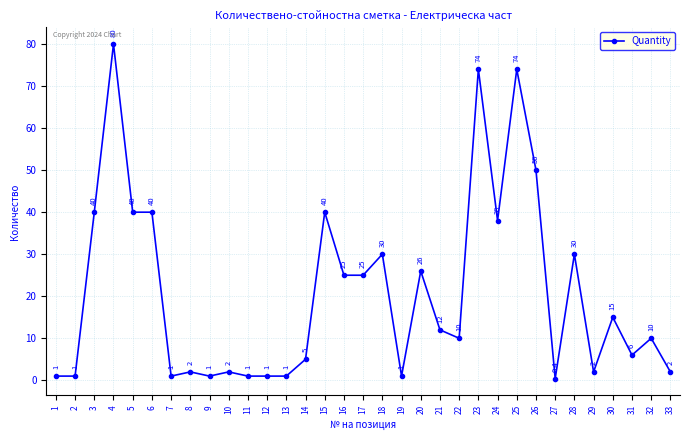

True or false: there are more than 1 points higher than both neighbors.

True